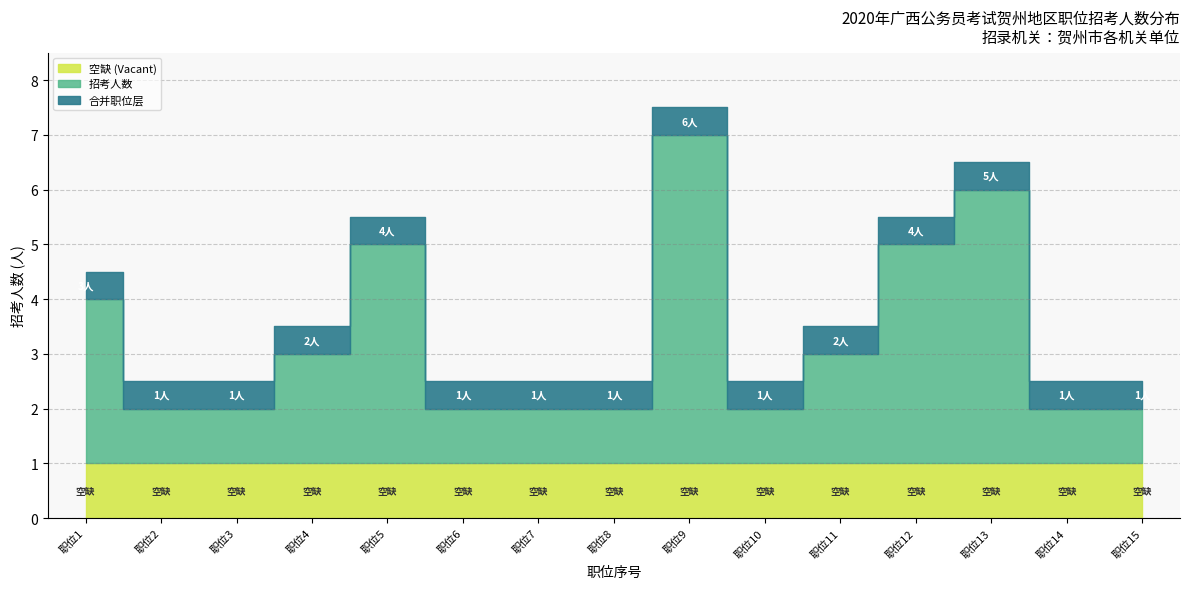

True or false: 职位代码 and 招考人数 cross at least once.

False